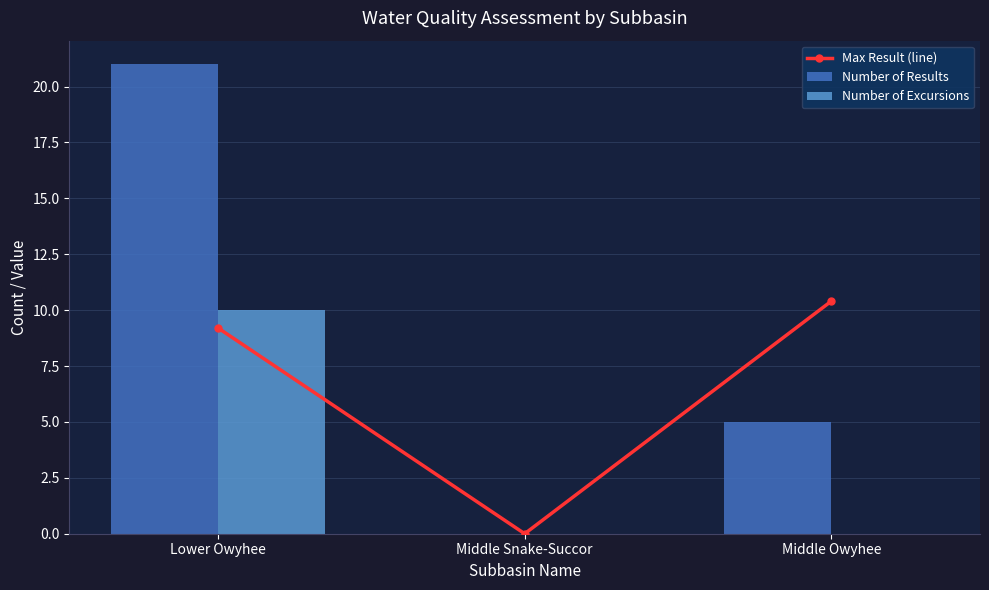

List the series in order of their overall mean, lowest first.

Number of Excursions, Max Result (line), Number of Results